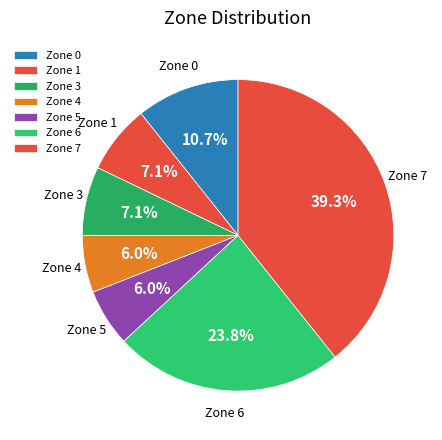

Between Zone 5 and Zone 7, which is larger?

Zone 7